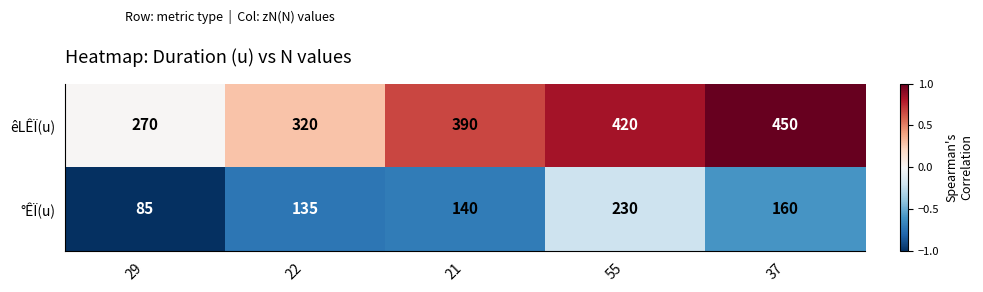

Which series has the largest total across all categories?

êLÊÏ(u)